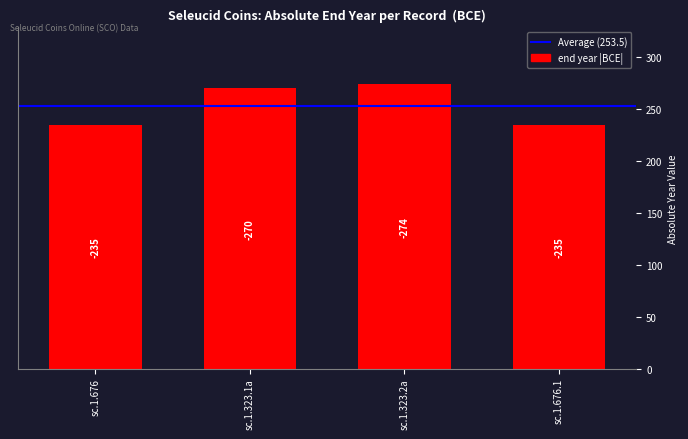

Does the chart contain any negative values?

No